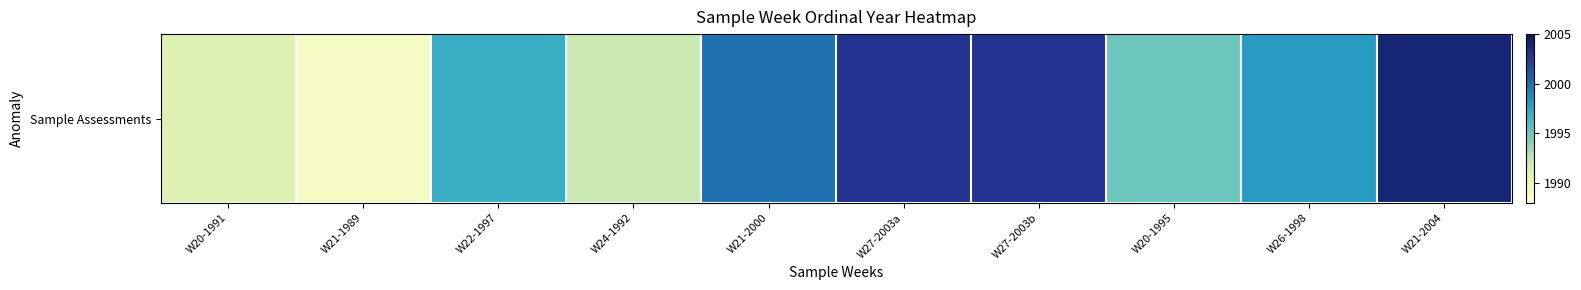

Reading left to right, what are all the values shown in this chart?

W20-1991=1991	W21-1989=1989	W22-1997=1997	W24-1992=1992	W21-2000=2000	W27-2003a=2003	W27-2003b=2003	W20-1995=1995	W26-1998=1998	W21-2004=2004